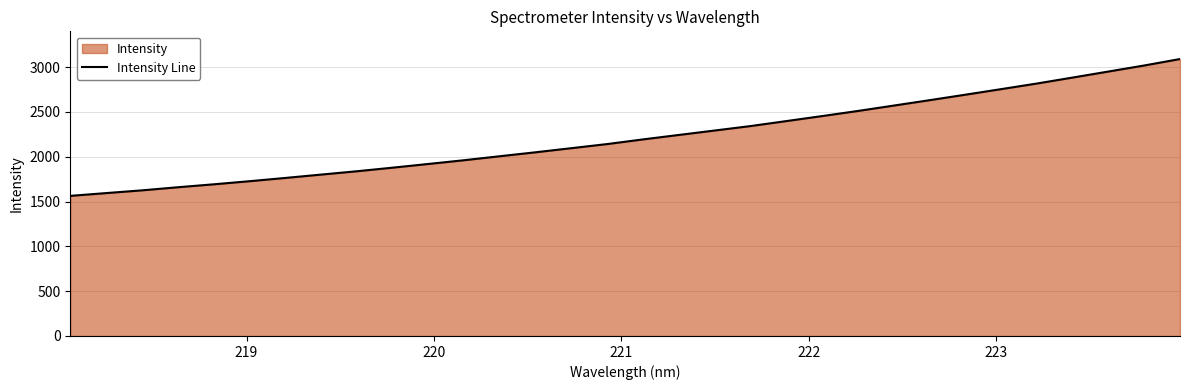

What is the smallest value displayed?

1563.8